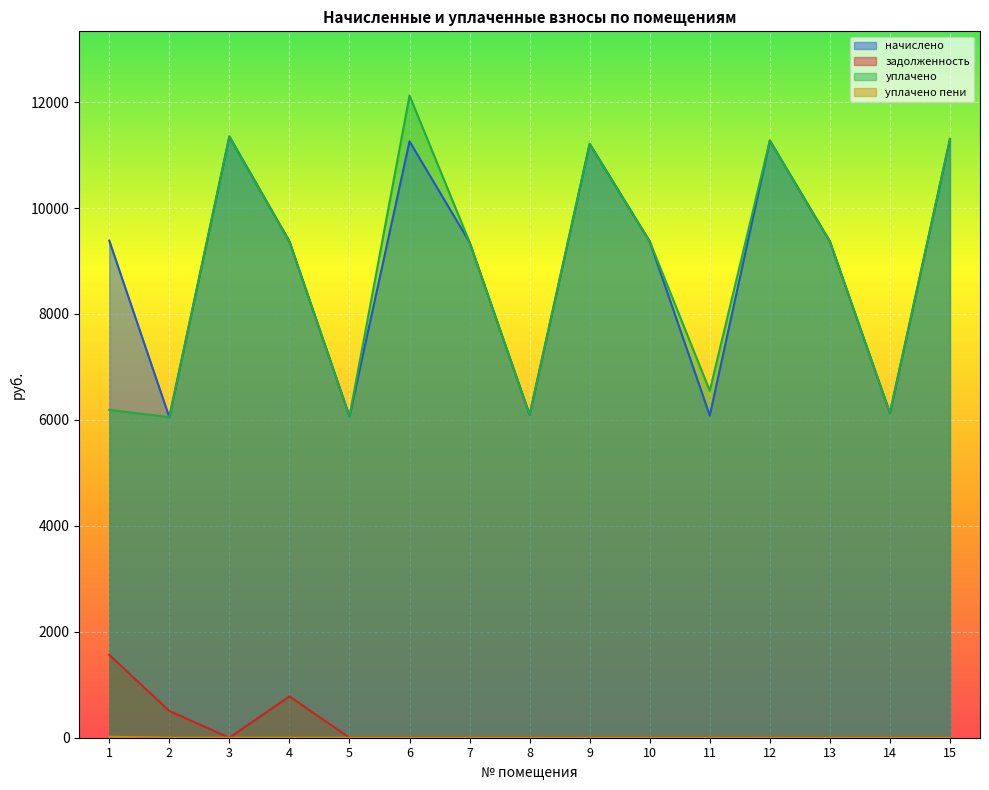

Reading left to right, list all the values displayed in this chart.

начислено: 1=9385.0	2=6051.8	3=11351.0	4=9369.6	5=6067.2	6=11258.9	7=9354.2	8=6097.9	9=11212.9	10=9369.6	11=6082.6	12=11274.2	13=9369.6	14=6128.6	15=11305.0
задолженность: 1=1564.2	2=504.3	3=0.0	4=780.8	5=0.0	6=0.0	7=0.0	8=0.0	9=0.0	10=0.0	11=0.0	12=0.0	13=0.0	14=0.0	15=0.0
уплачено: 1=6190.8	2=6051.8	3=11351.0	4=9369.6	5=6067.2	6=12123.8	7=9354.2	8=6097.9	9=11212.9	10=9369.6	11=6549.8	12=11274.2	13=9369.6	14=6133.7	15=11305.0
уплачено пени: 1=17.3	2=0.0	3=0.0	4=0.0	5=0.0	6=0.0	7=0.0	8=0.0	9=0.0	10=0.0	11=0.5	12=0.0	13=0.0	14=0.0	15=0.0